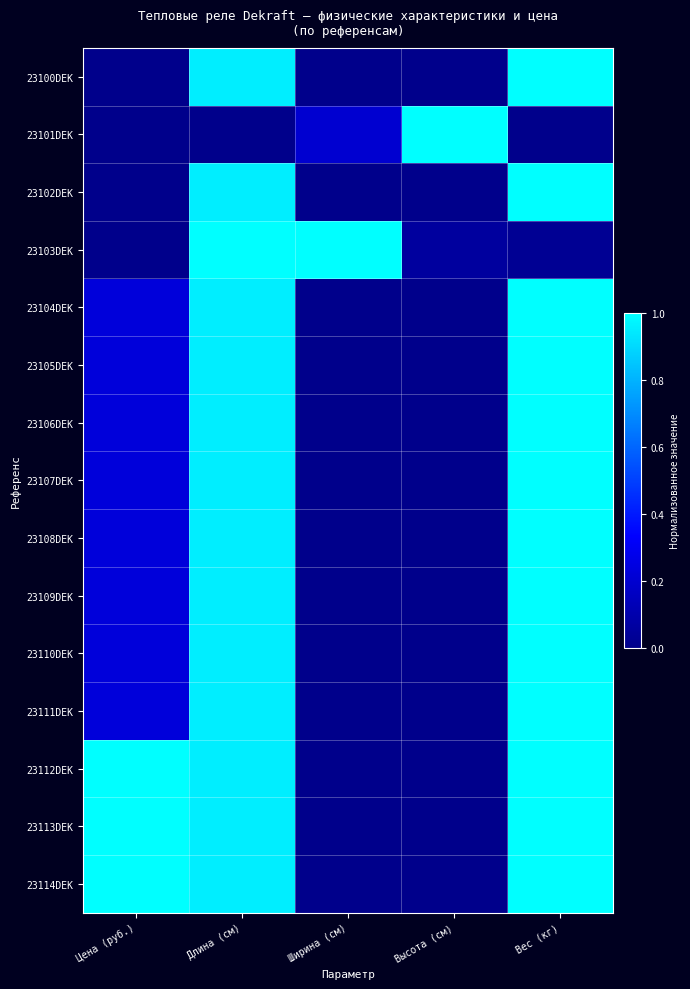

What is the difference between the highest and lowest values at Высота (см)?

1.0